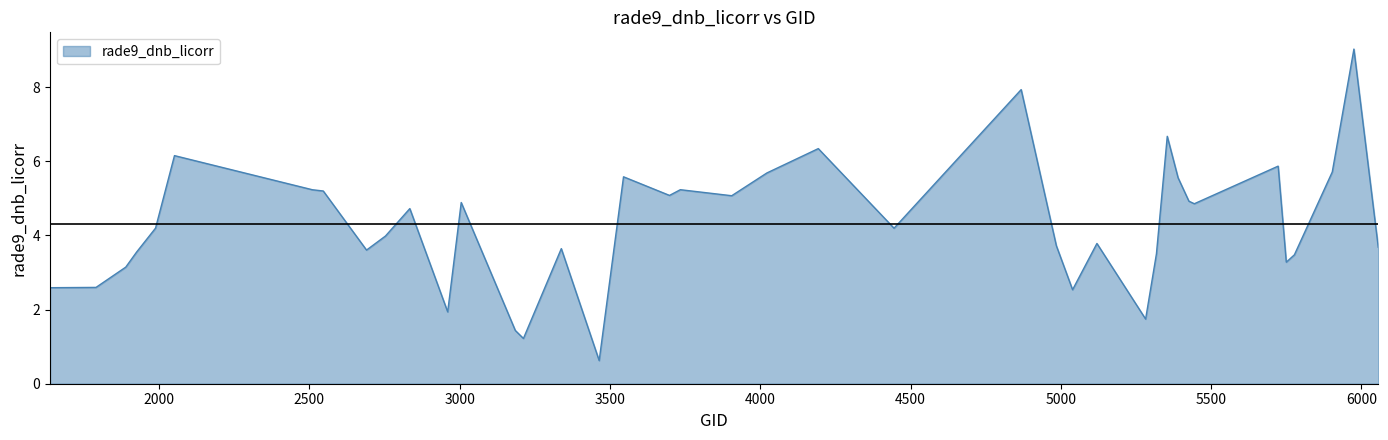

What is the greatest value displayed?

9.0